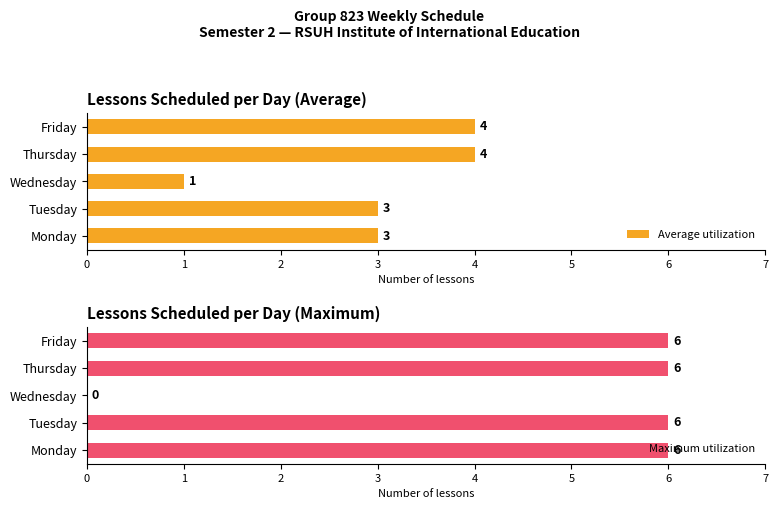

Which category has the lowest value in the Average utilization series?

Wednesday